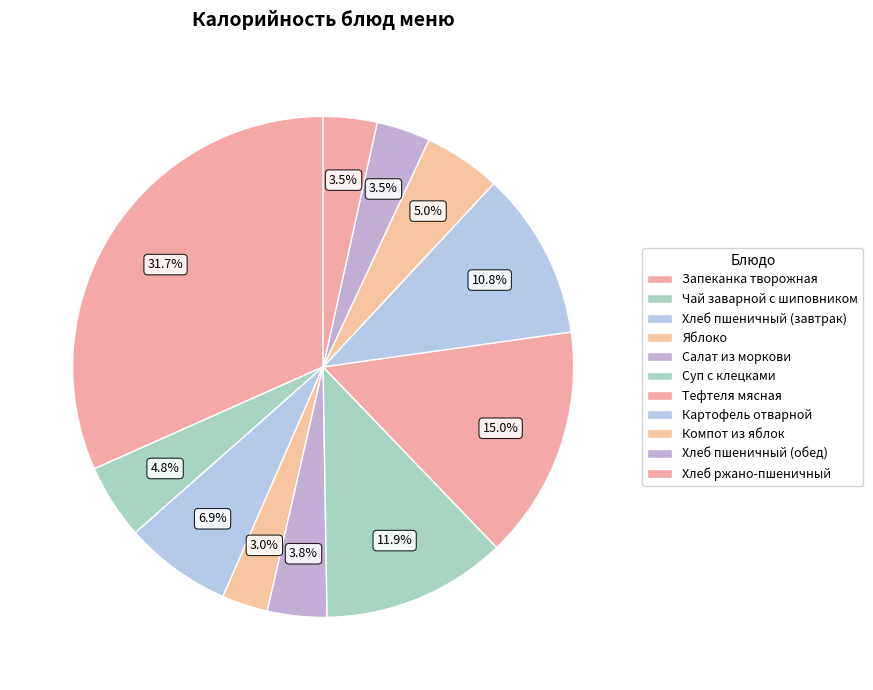

Count the number of slices in the pie.

11